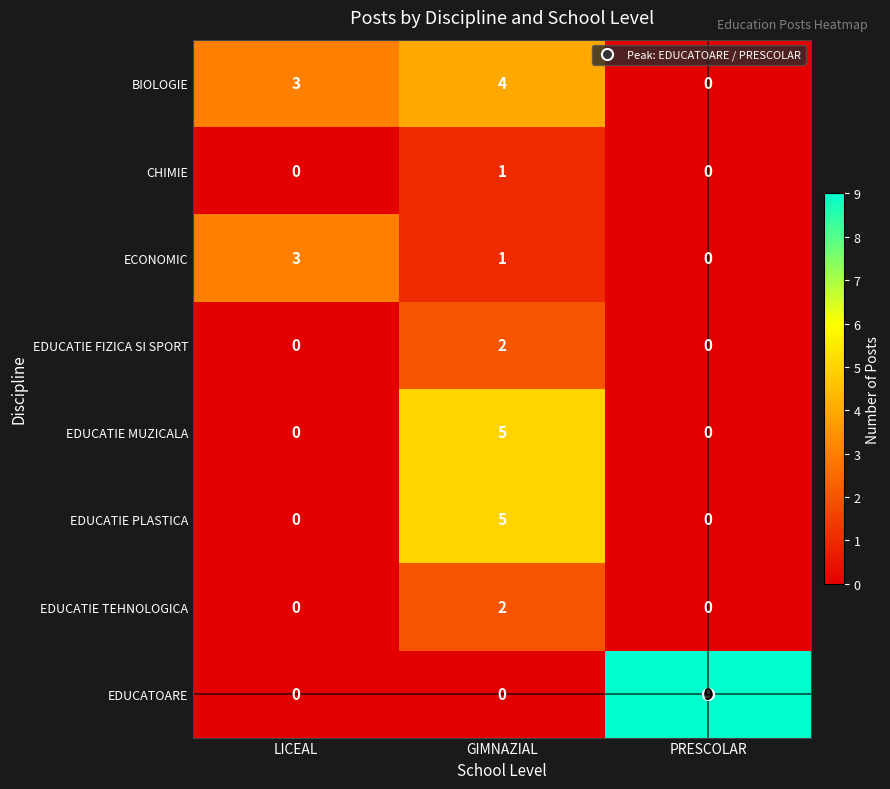

At how many categories does at least one series exceed 6?

1